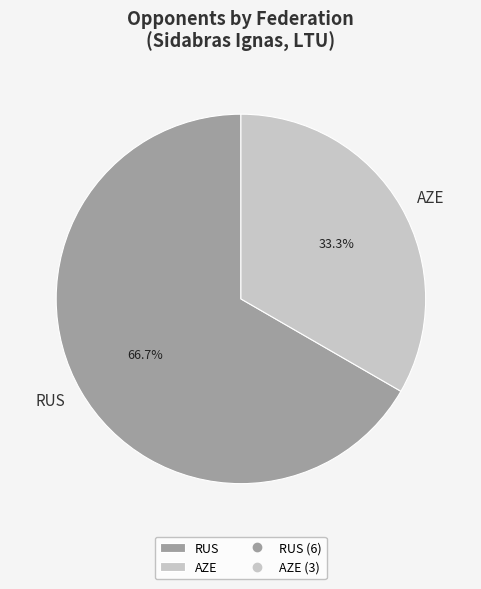

Which slice is the smallest?

AZE